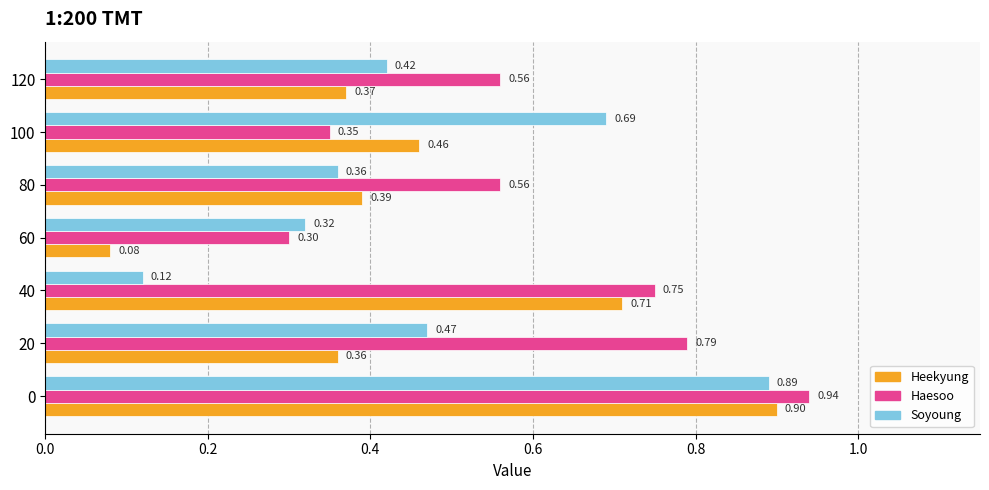

List the labels in order of Heekyung value, smallest first.

60, 20, 120, 80, 100, 40, 0